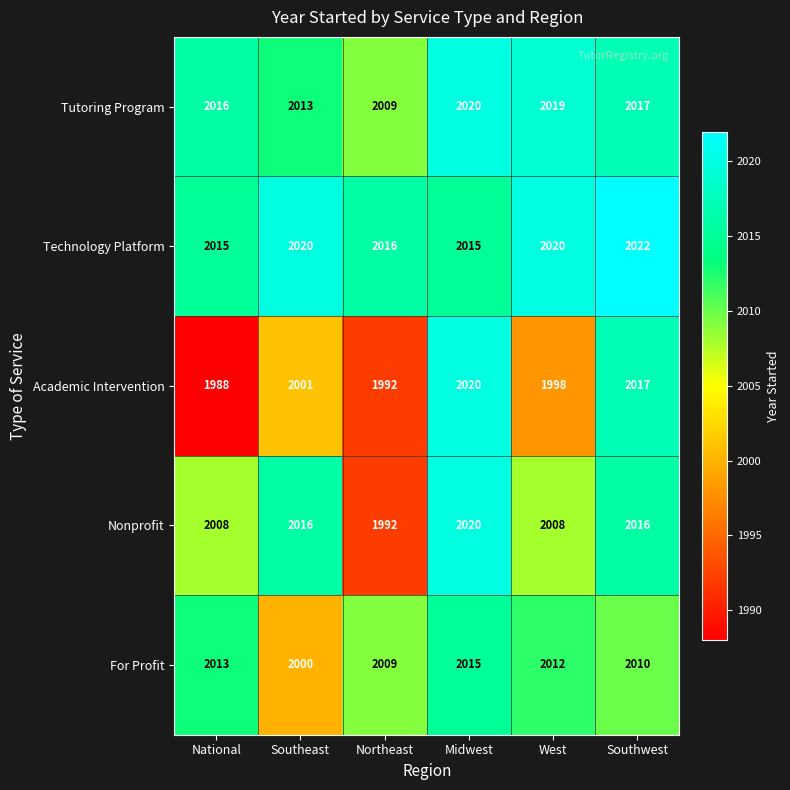

At how many categories does at least one series exceed 2006?

6